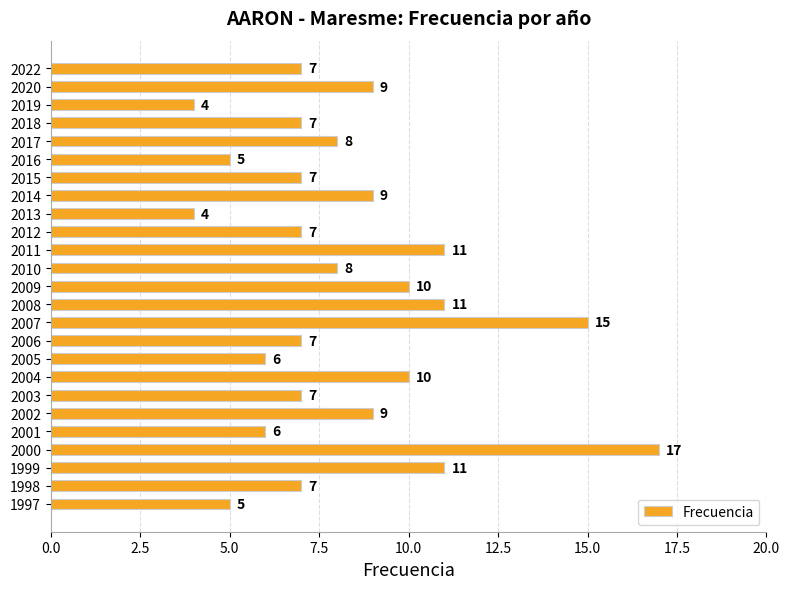

Is it true that the value at 2010 is 6?

False